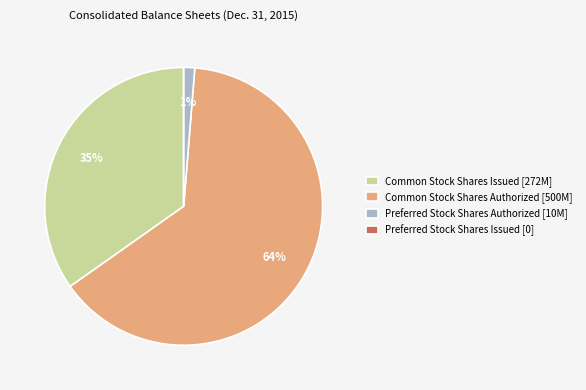

Do Preferred Stock Shares Authorized [10M] and Common Stock Shares Issued [272M] together represent more than half of the pie?

No